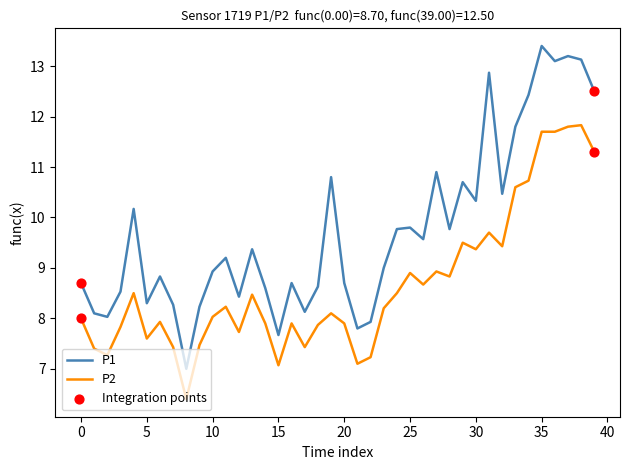

At how many categories does at least one series exceed 10?

14